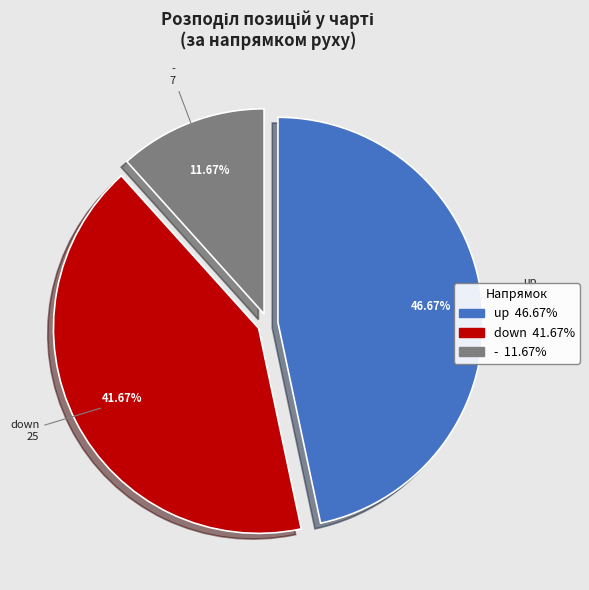

What is the largest slice in the pie chart?

up